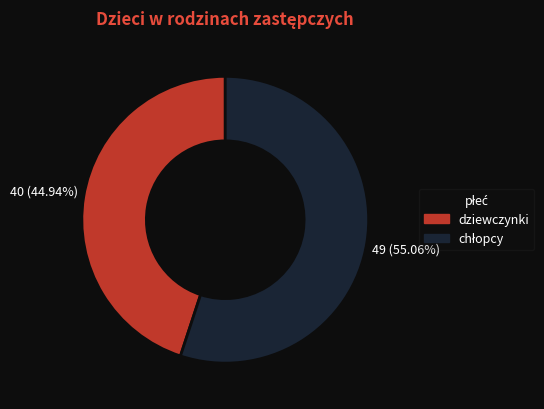

Is it true that dziewczynki is 45% of the pie?

True